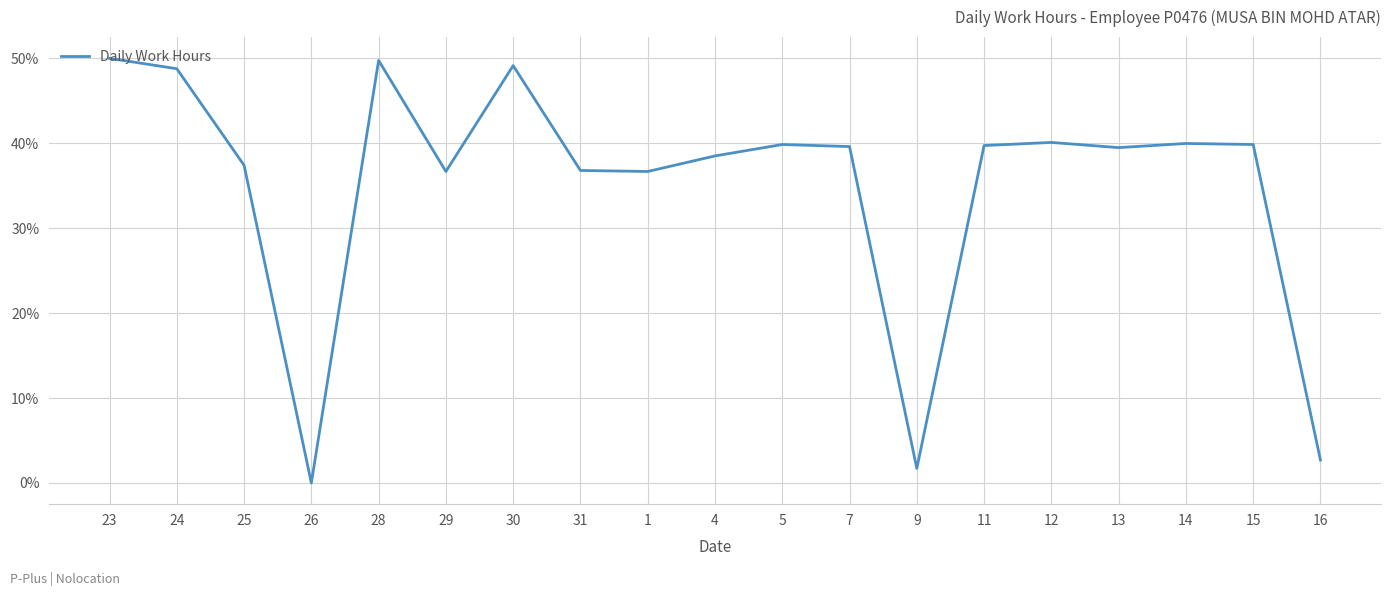

Which label corresponds to the smallest value in the chart?

26